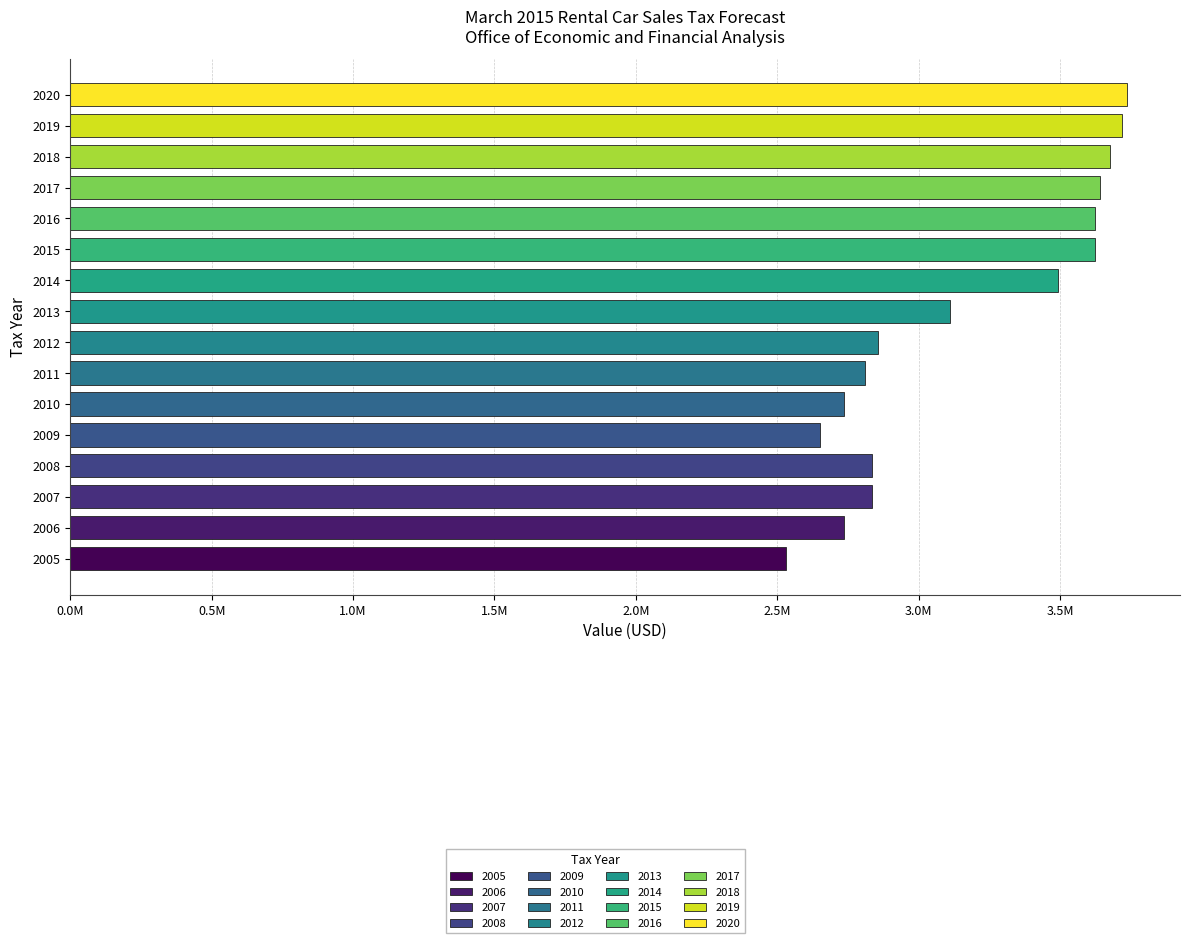

Are the bars horizontal?

Yes